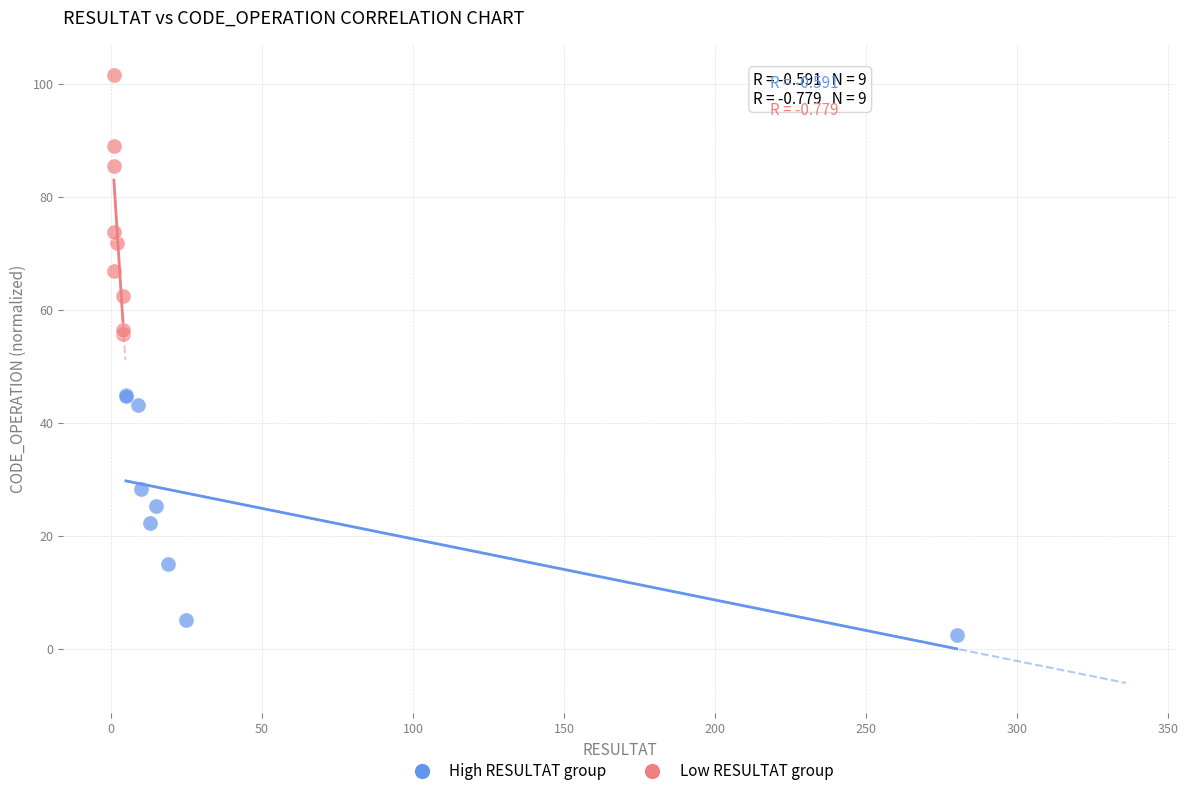

Which series has the largest Y range (max minus min)?

Low RESULTAT group